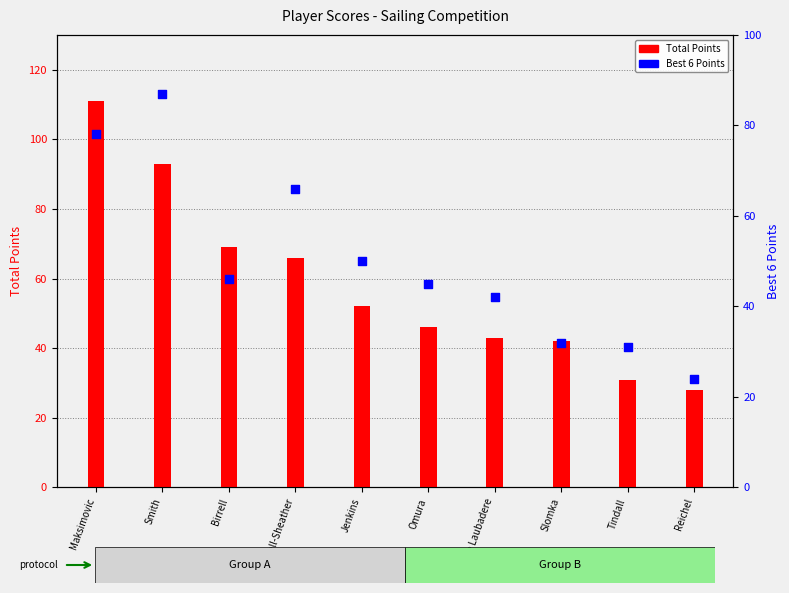

Which series has the largest total across all categories?

Total Points